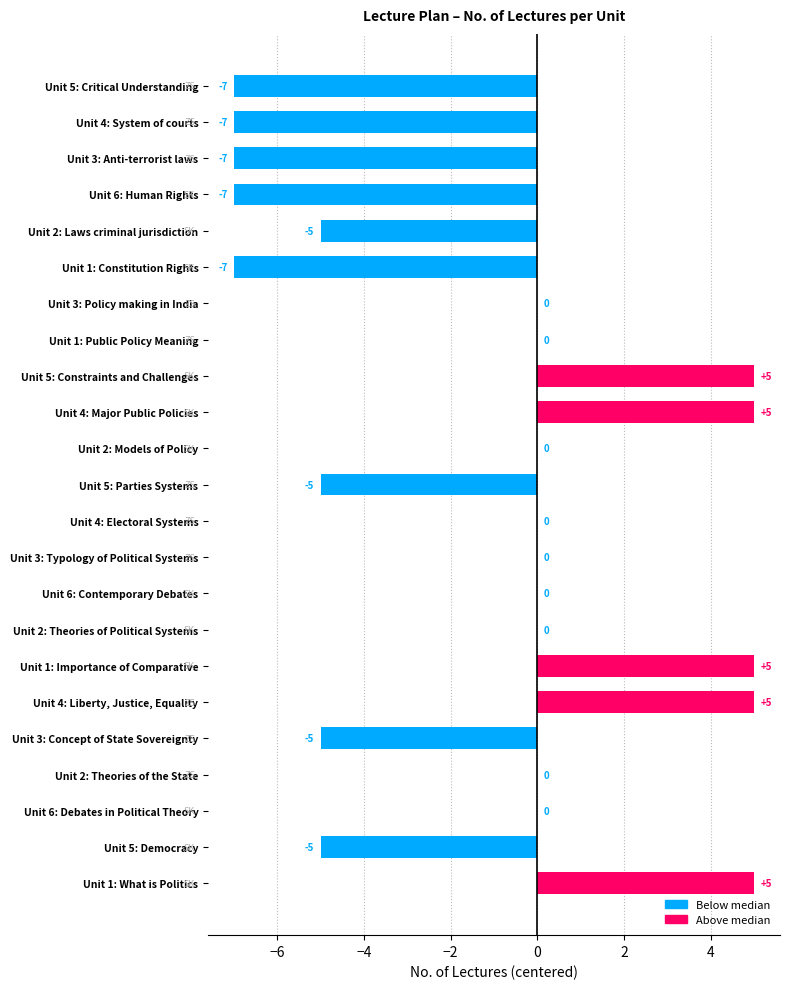

What is the sum of the values at Unit 6: Human Rights and Unit 3: Concept of State Sovereignty?

-12